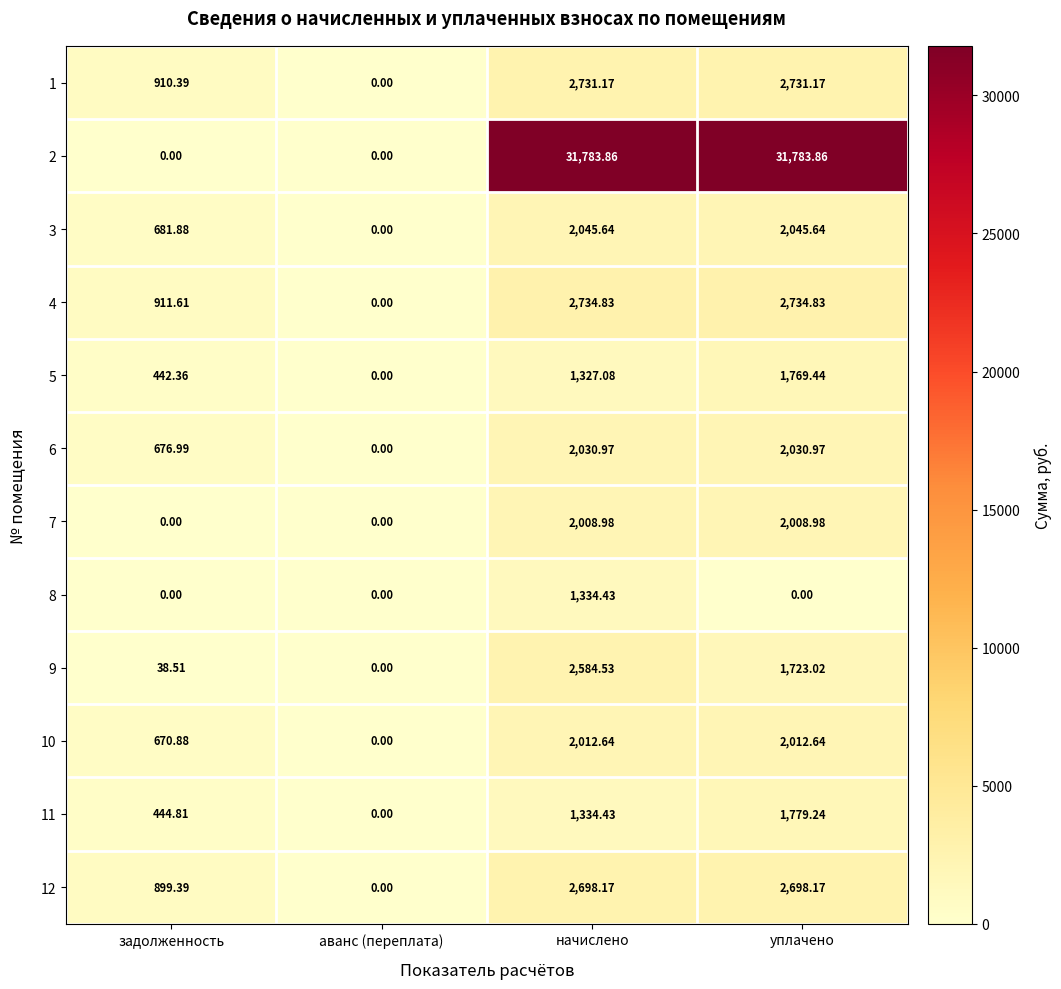

At which category is the sum across all series the highest?

начислено